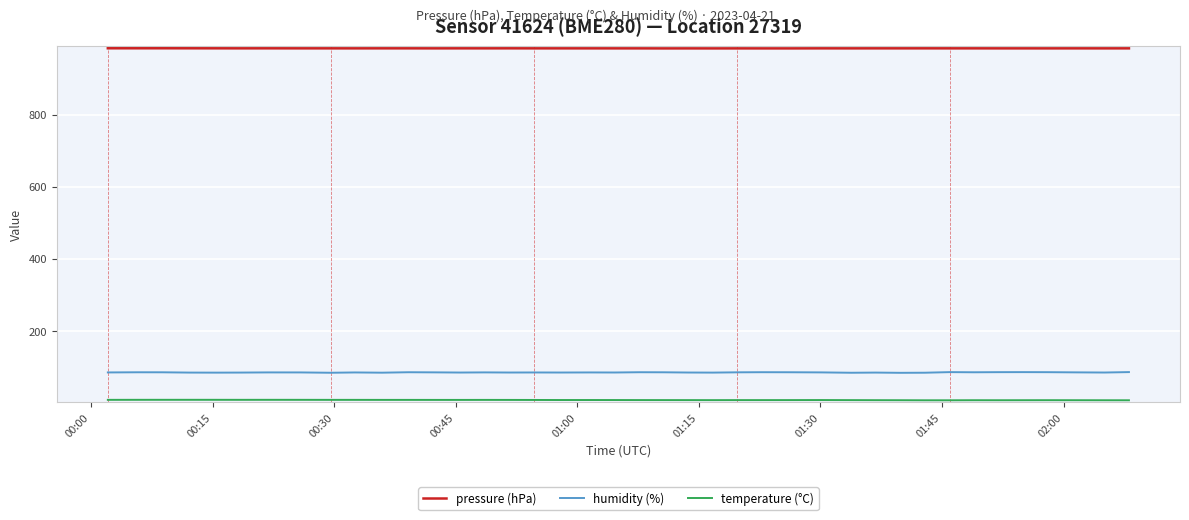

True or false: pressure (hPa) and humidity (%) cross at least once.

False